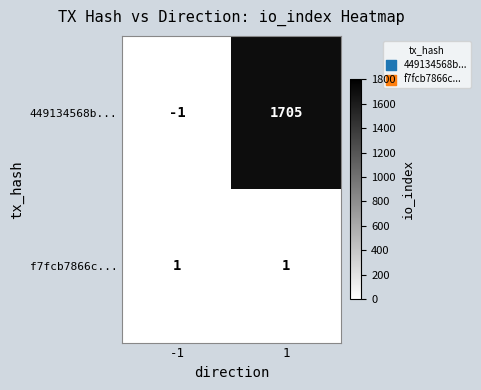

What is the highest value of the 449134568b... series?

1705